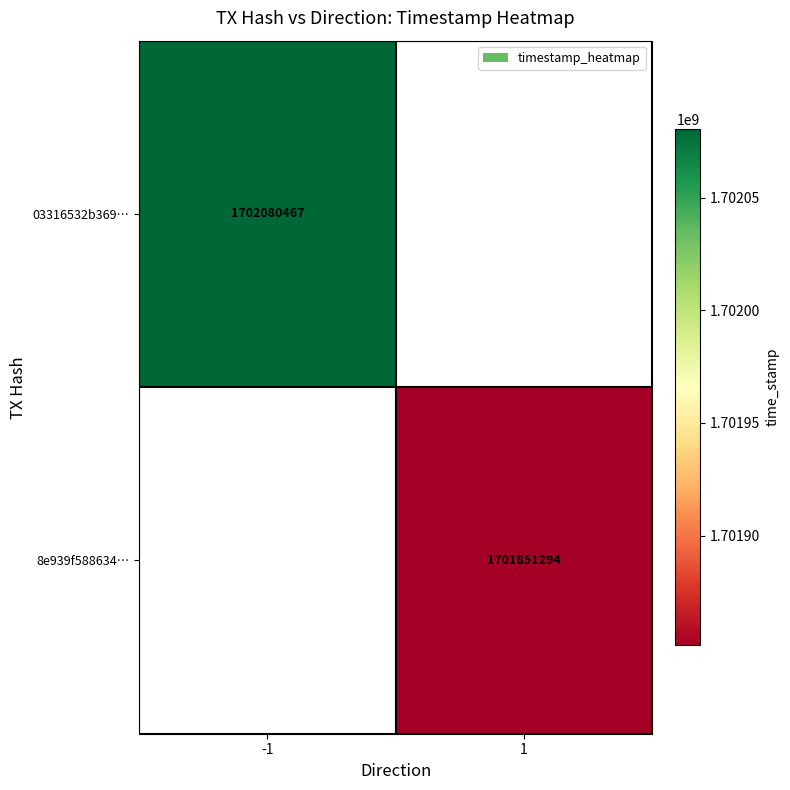

The 03316532b369… series shows 1702080467 at -1. True or false?

True